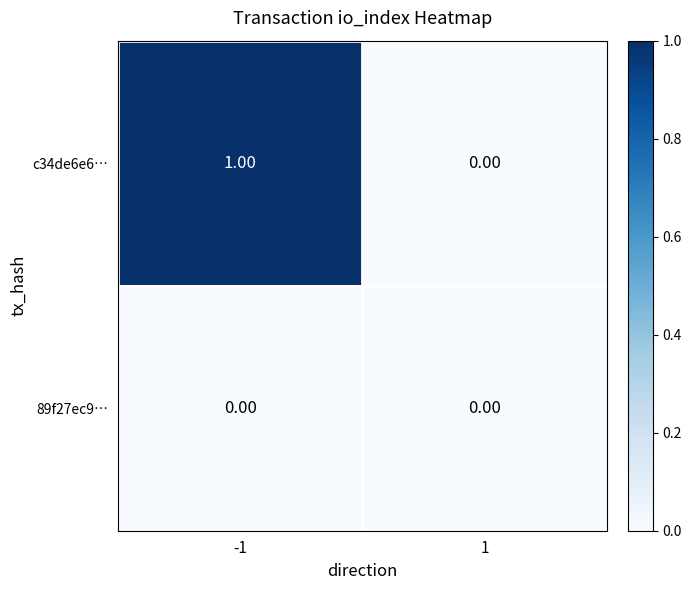

Rank the series by their average value, from highest to lowest.

c34de6e6…, 89f27ec9…